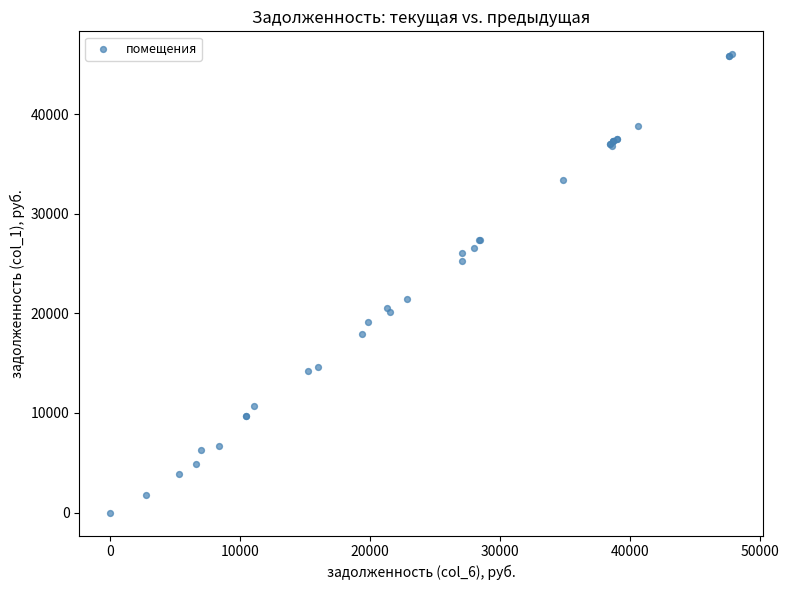

What Y value in the scatter plot is closest to 23003?

21435.9